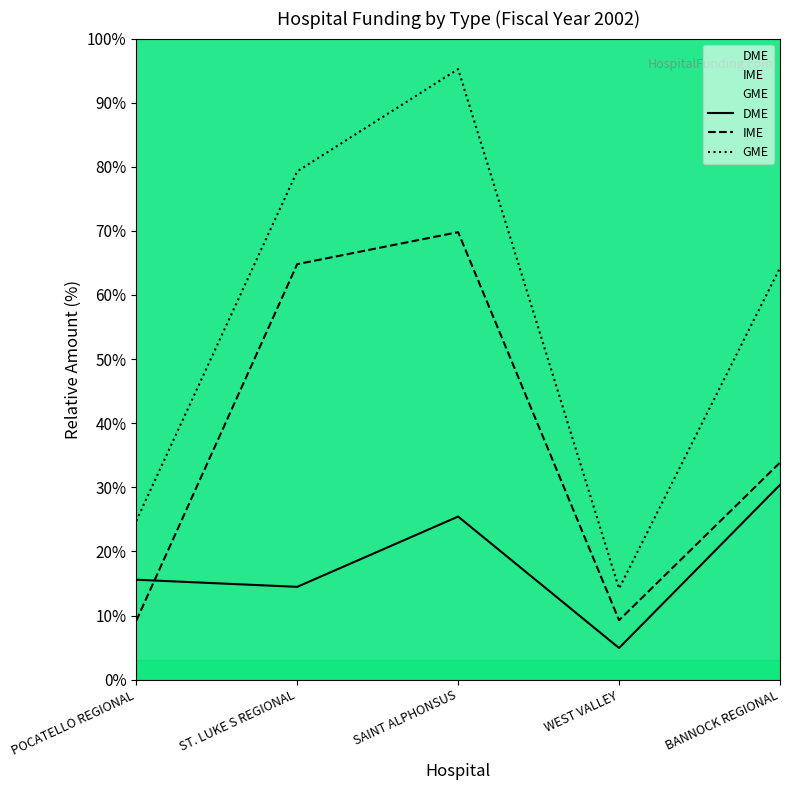

What is the total value across all series at WEST VALLEY?

28.4